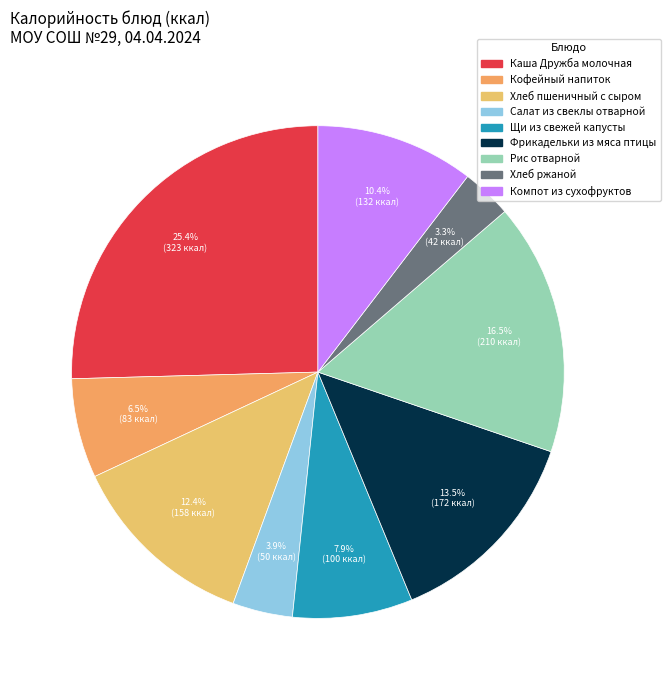

How many slices are in this pie chart?

9